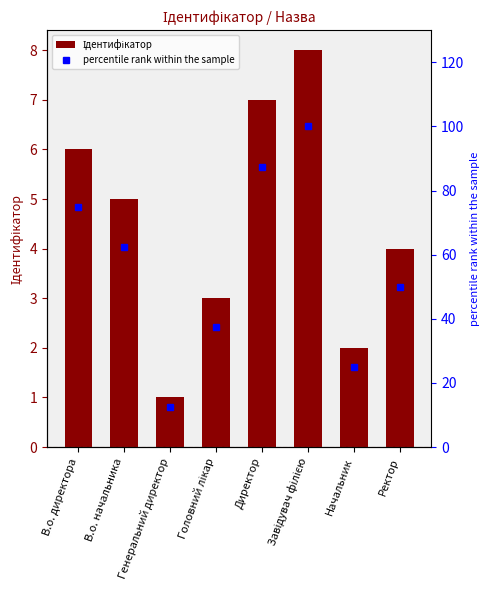

What is the total value across all series at Ректор?

54.0